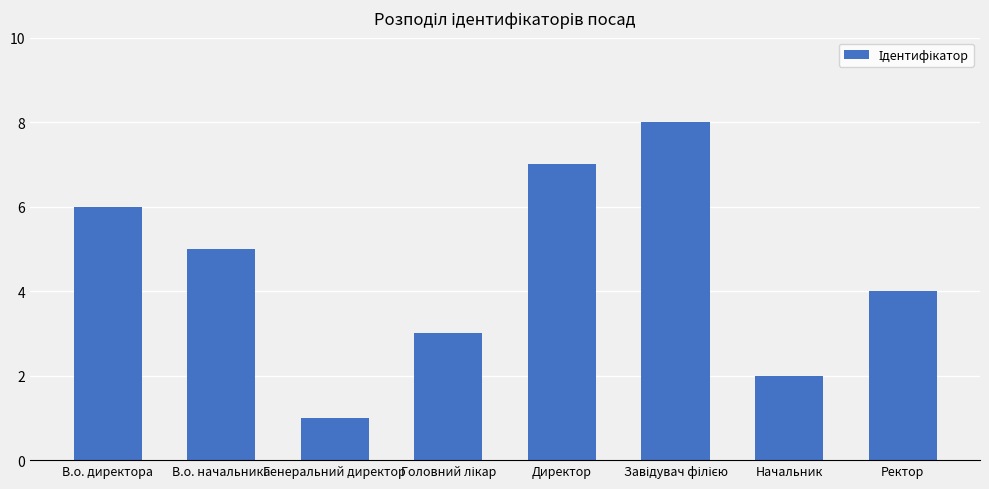

True or false: the data shows 3 at В.о. начальника.

False